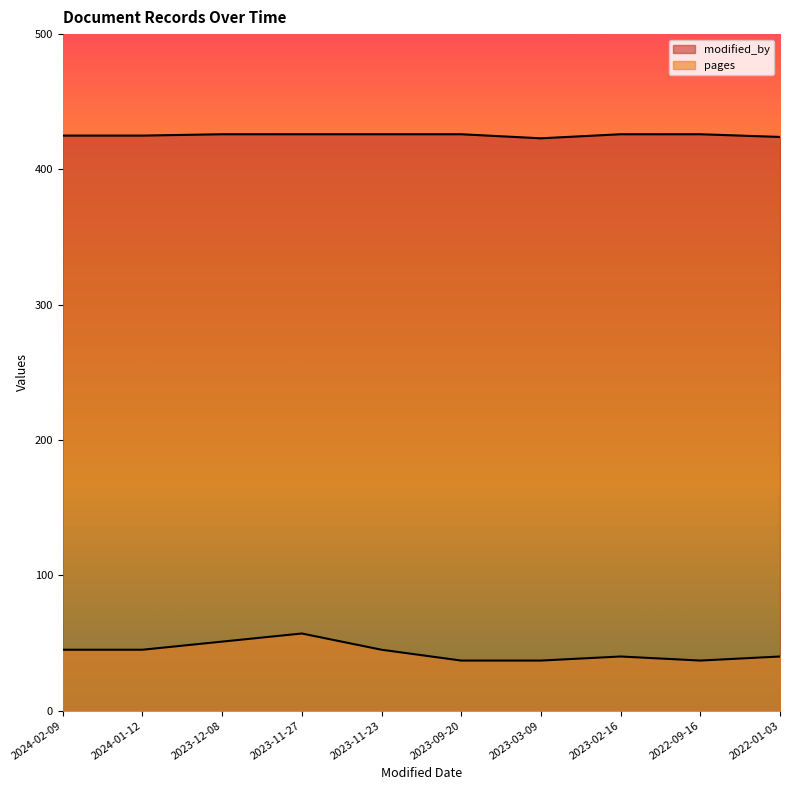

What are all the series names shown in the legend?

modified_by, pages